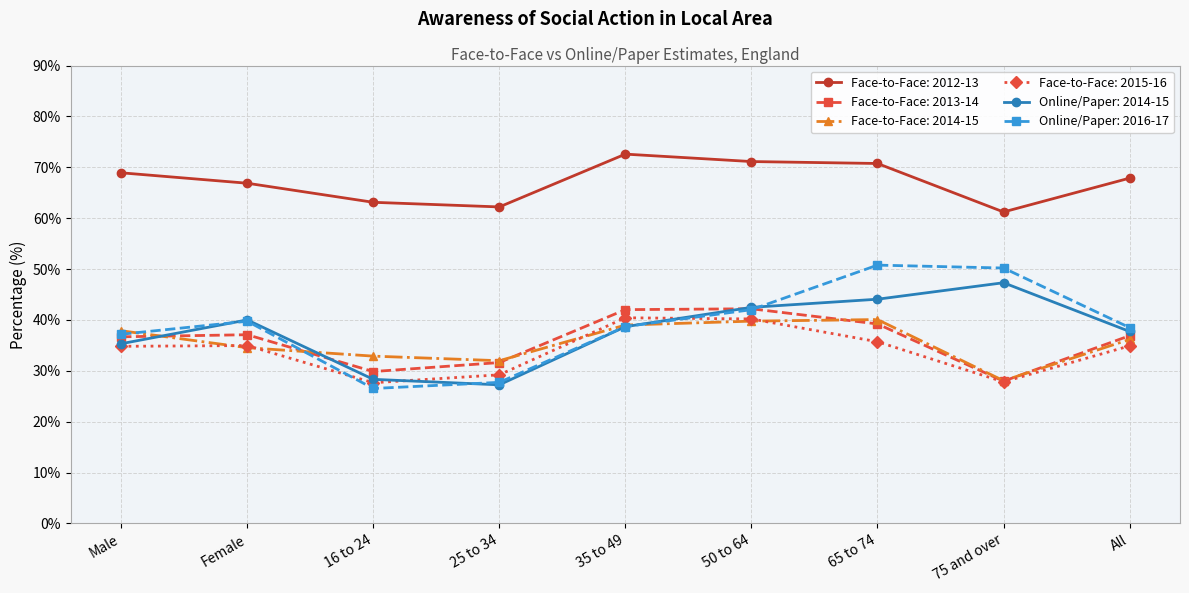

What is the maximum value for Face-to-Face: 2014-15?

40.1